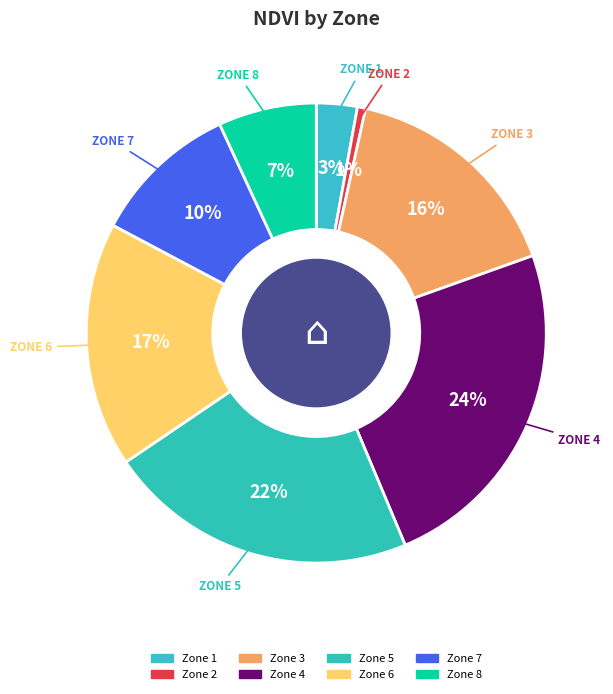

Count the number of slices in the pie.

8